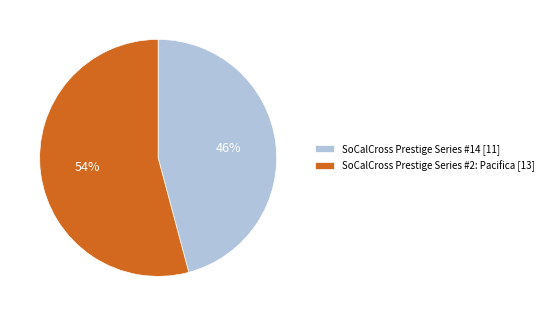

Does SoCalCross Prestige Series #14 represent more than half of the total?

No